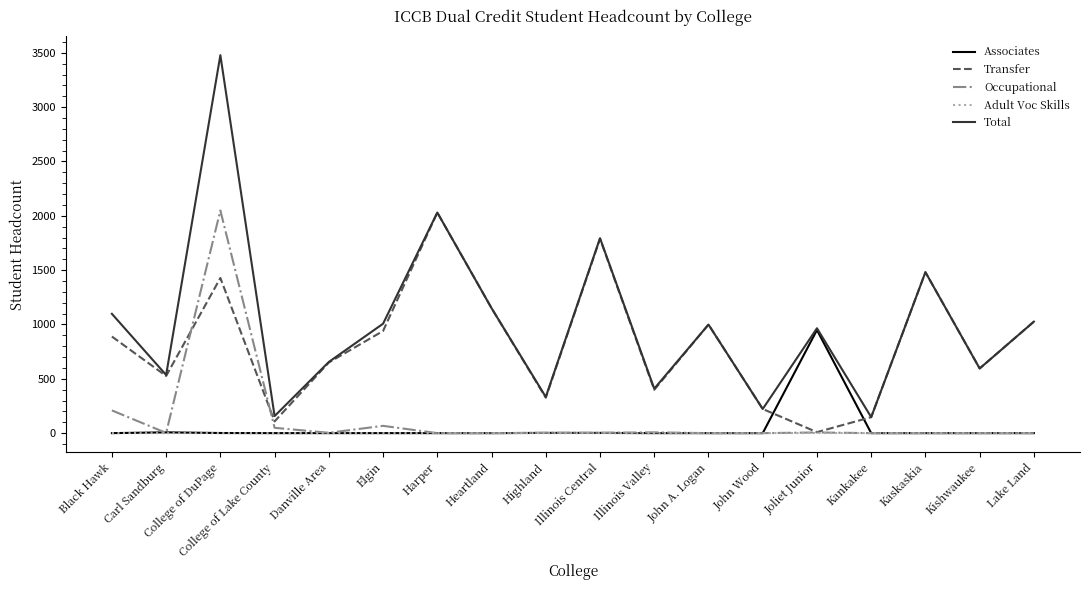

Which label corresponds to the largest value in the chart?

College of DuPage